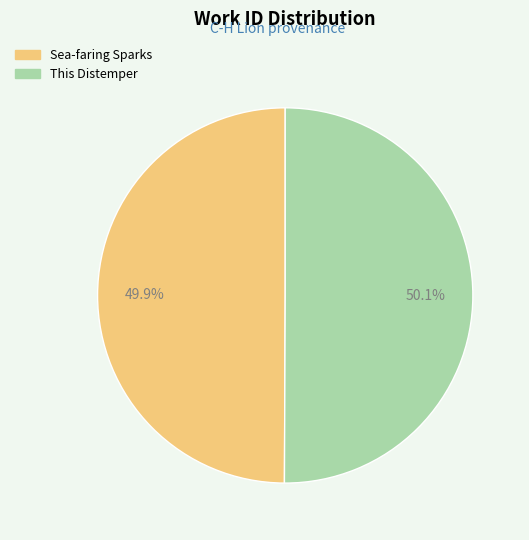

To the nearest percent, what percentage of the pie is Sea-faring Sparks?

50%